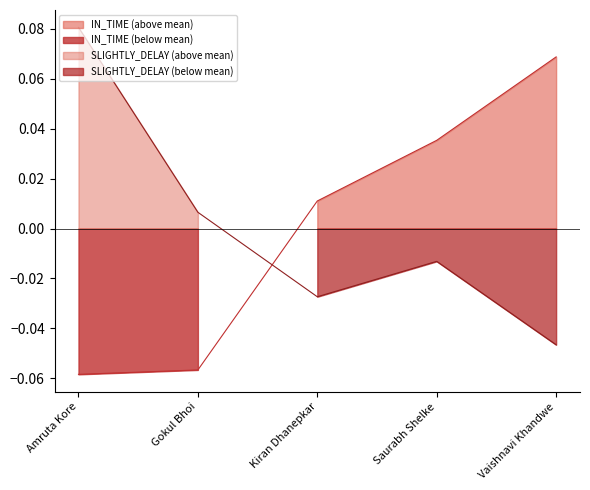

Reading left to right, transcribe all the data shown in this chart.

IN_TIME: -0.1	-0.1	0.0	0.0	0.1
SLIGHTLY_DELAY: 0.1	0.0	-0.0	-0.0	-0.0